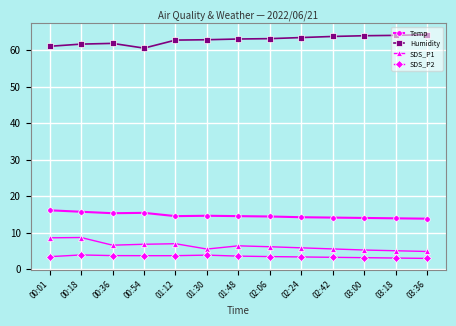

What is the highest value of the Temp series?

16.1